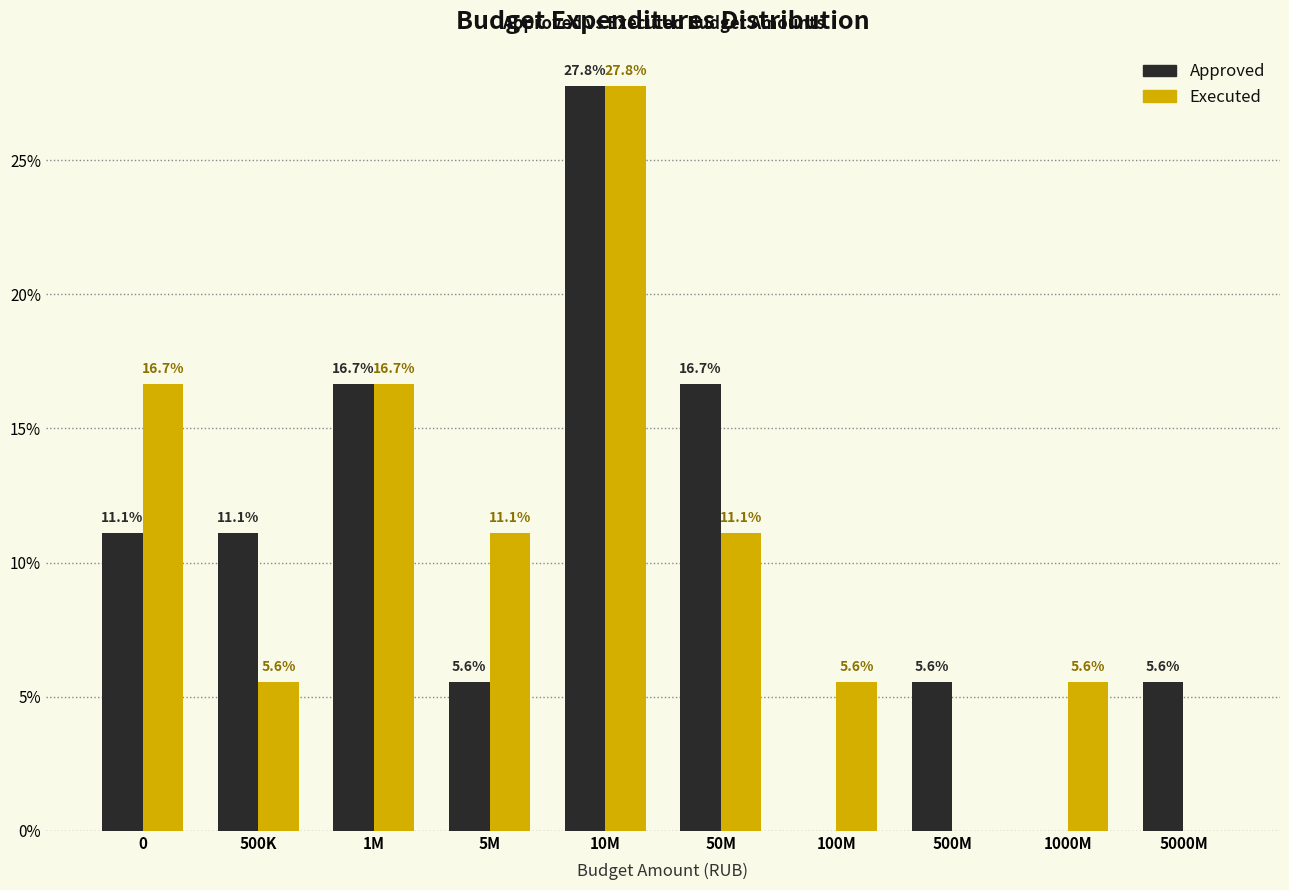

Reading left to right, extract all data points from this chart.

Approved: 0=11.1	500K=11.1	1M=16.7	5M=5.6	10M=27.8	50M=16.7	100M=0.0	500M=5.6	1000M=0.0	5000M=5.6
Executed: 0=16.7	500K=5.6	1M=16.7	5M=11.1	10M=27.8	50M=11.1	100M=5.6	500M=0.0	1000M=5.6	5000M=0.0